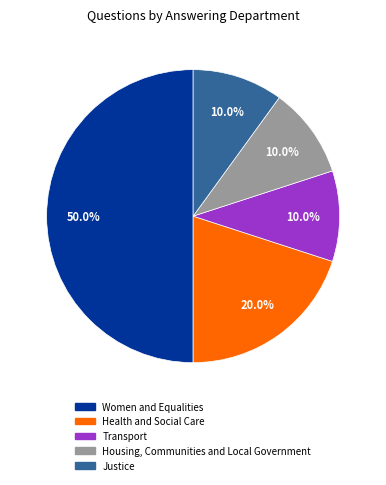

What is the largest slice in the pie chart?

Women and Equalities